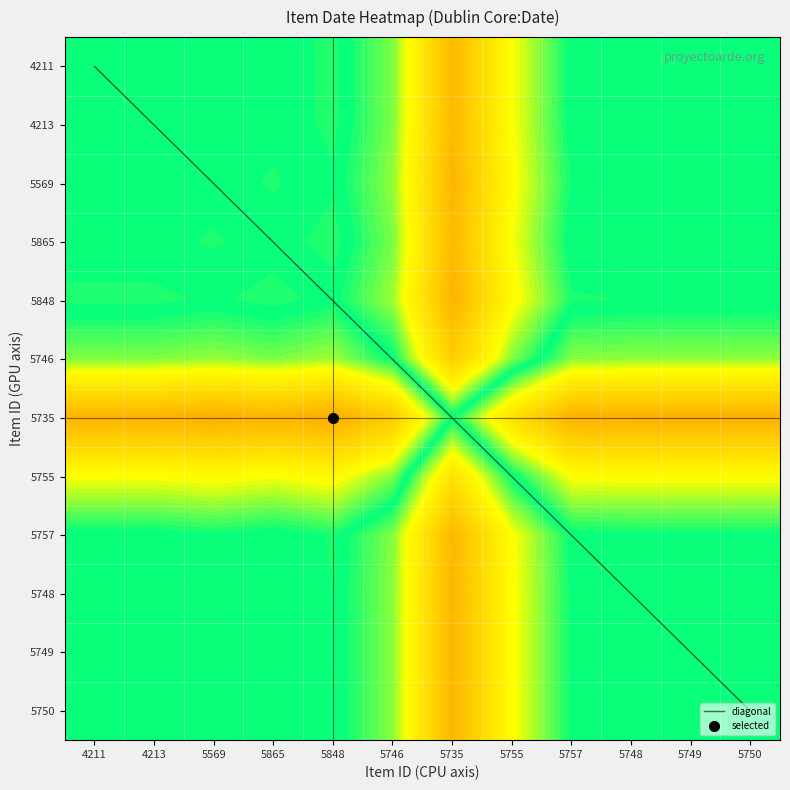

The 5748 series shows 1.6 at 5750. True or false?

False